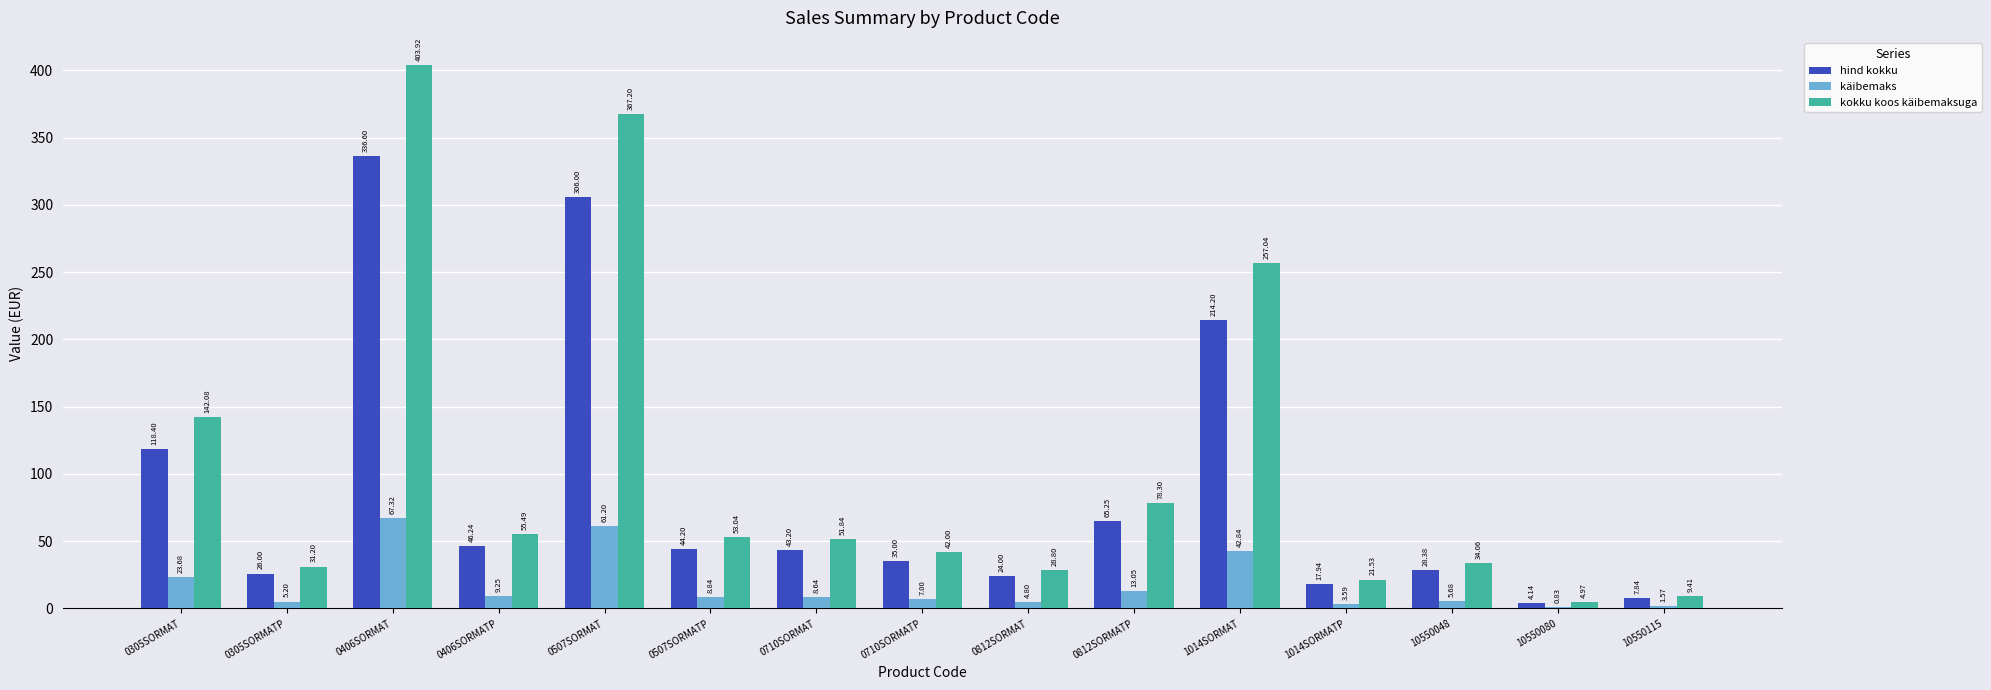

What is the total value across all series at 0812SORMATP?

156.6